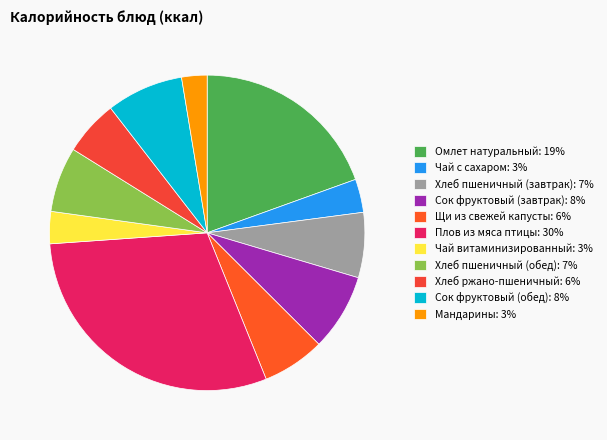

How many segments does this pie chart have?

11